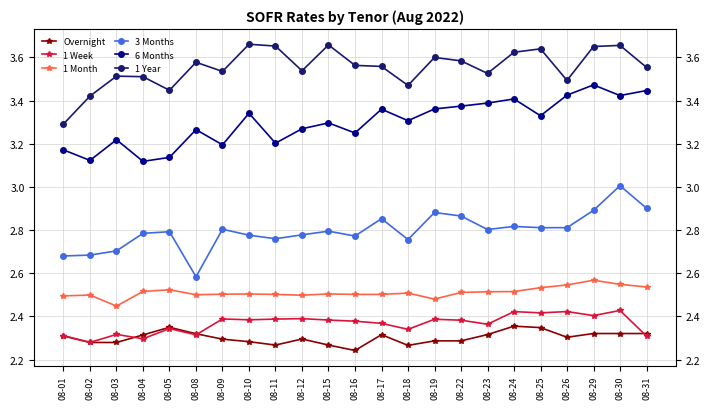

Is the value of 3 Months at 08-25 greater than the value of 1 Month at 08-17?

Yes